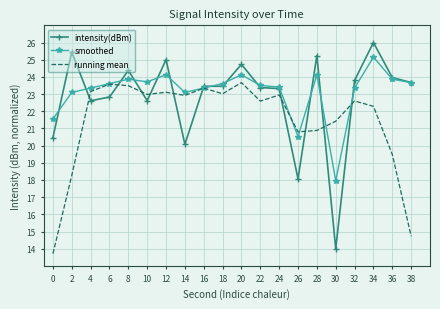

What are all the series names shown in the legend?

intensity(dBm), smoothed, running mean